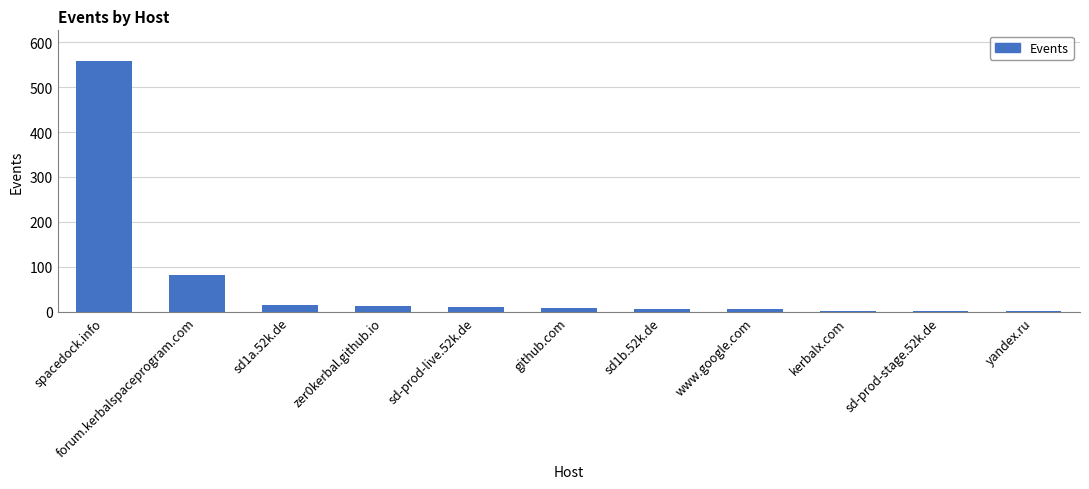

At which label does the data first exceed 8?

spacedock.info